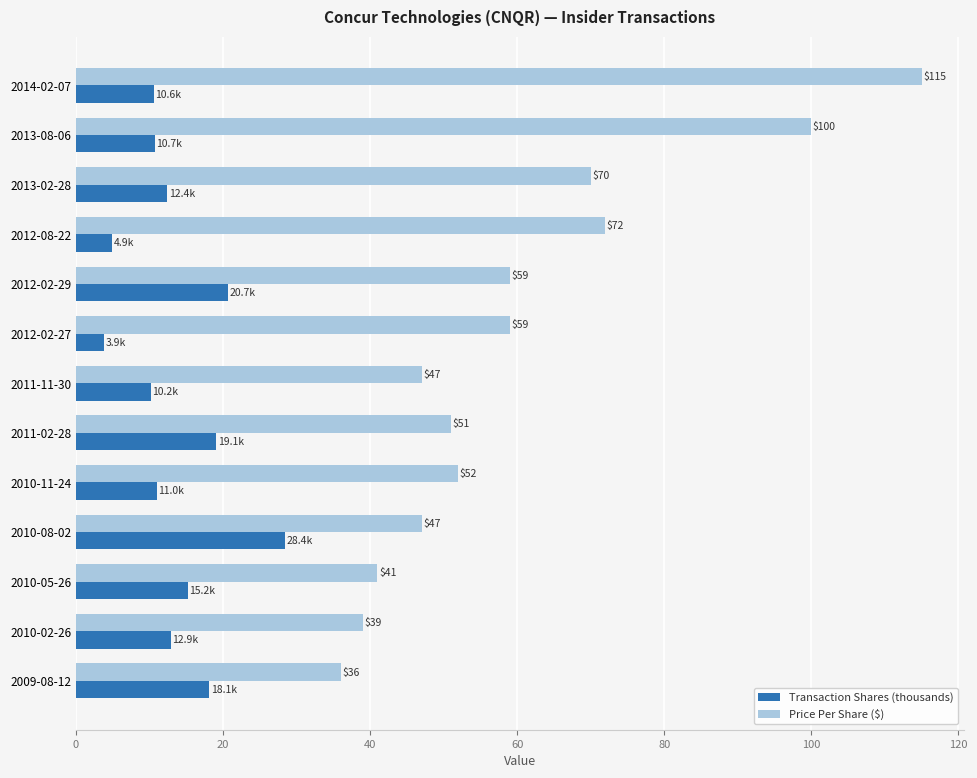

The value of Price Per Share ($) at 2009-08-12 is 24.7. True or false?

False